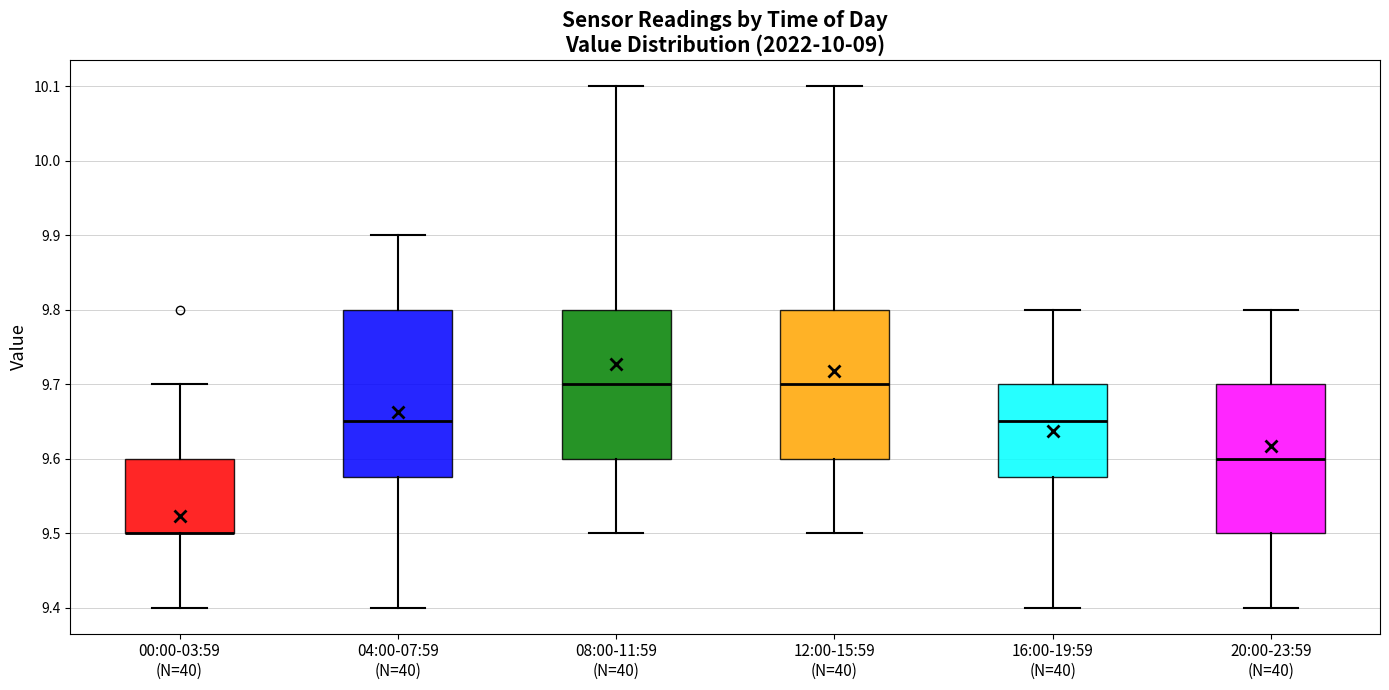

Where does the lower whisker of the box for 08:00-11:59 (N=40) end on the y-axis? The values are not printed on the chart, so give them approximately, as read against the axis.

9.50